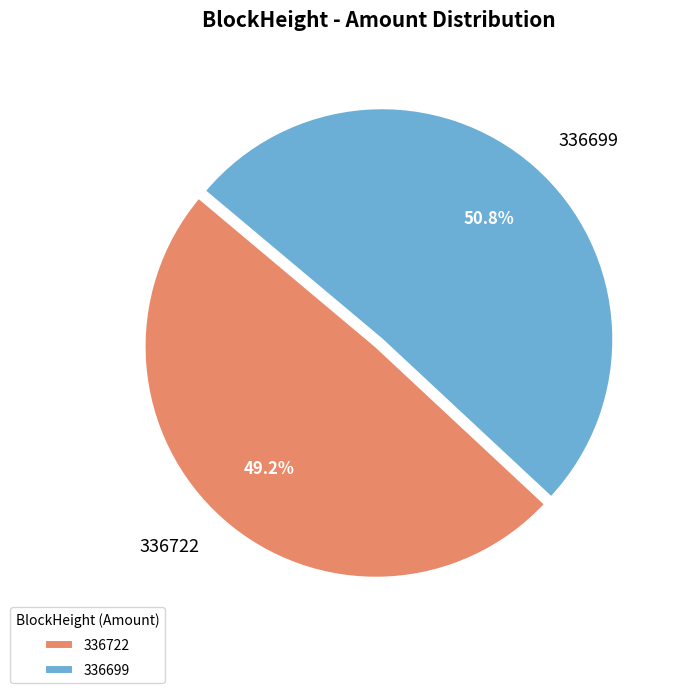

What percentage is the 336699 slice, to the nearest percent?

51%